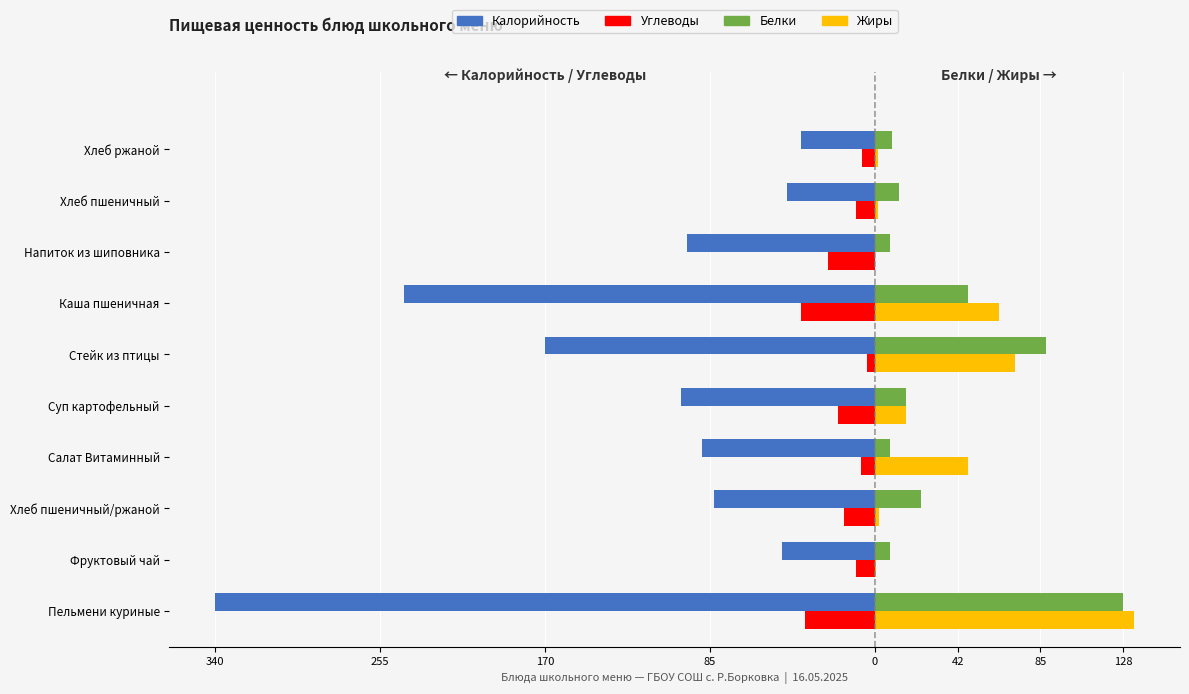

What is the difference between the maximum and minimum values in the Углеводы series?

34.0